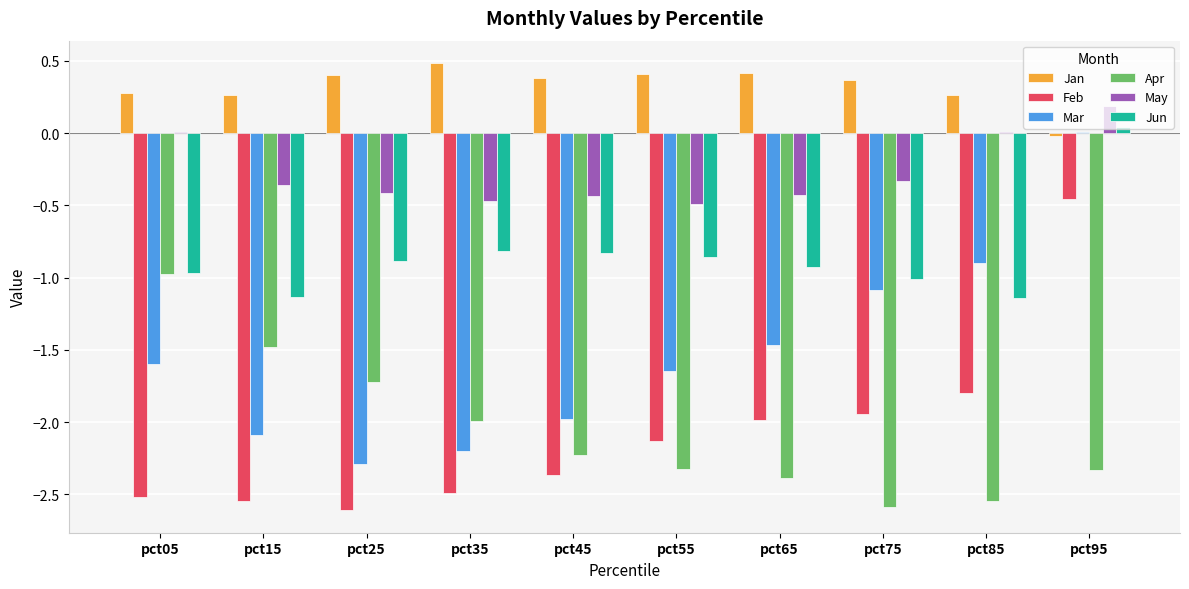

How many values in the Mar series exceed -1?

2